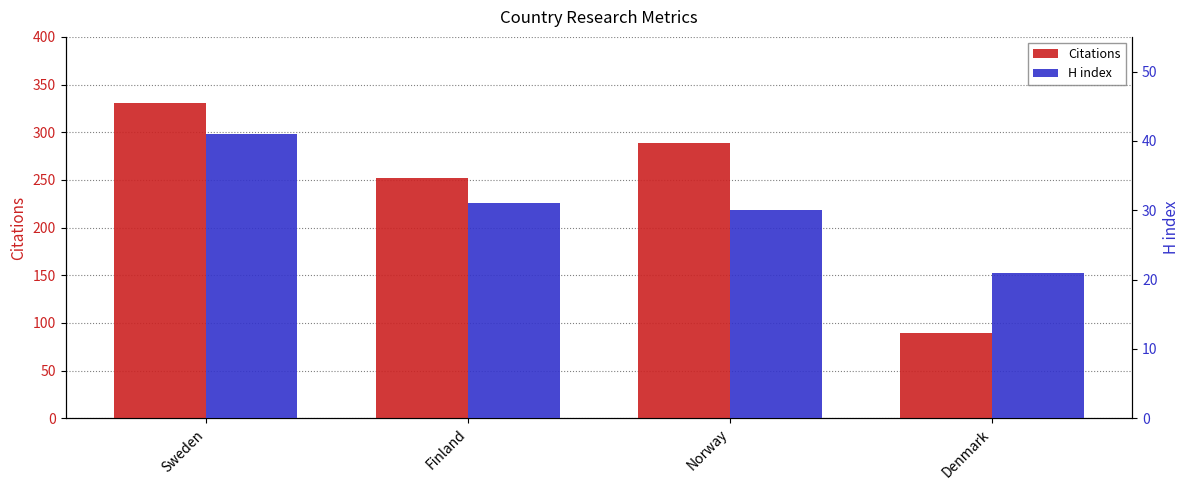

List the series in order of their peak value, highest first.

Citations, H index